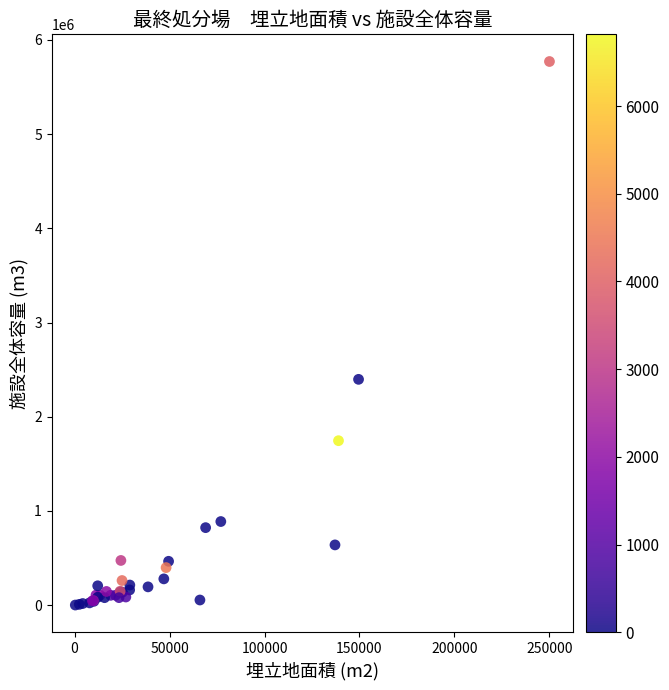

What Y value in the scatter plot is closest to 2885950?

2397000